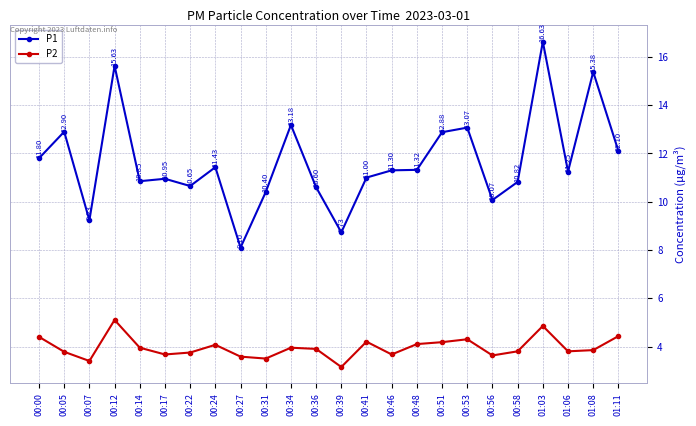

True or false: P2 and P1 intersect in this chart.

False